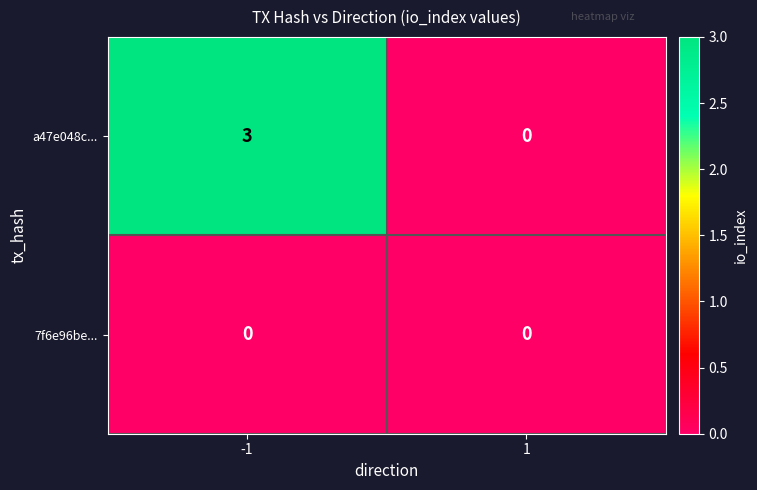

Rank the series by their average value, from highest to lowest.

a47e048c..., 7f6e96be...